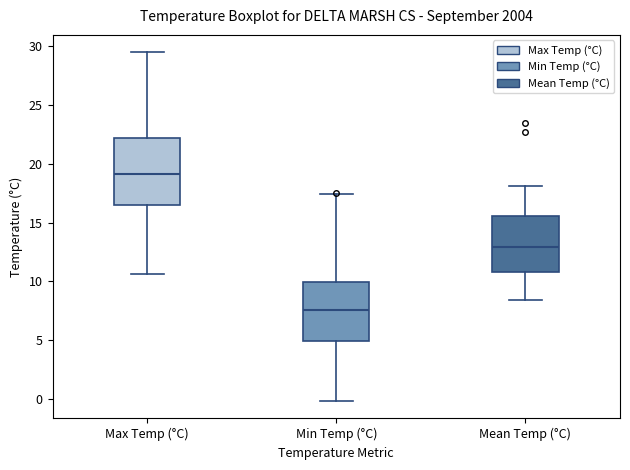

Reading left to right, transcribe this box plot: for each box, give where its median line is, the range the box spans, and where its two whiskers end, as read against the y-axis. The values are not printed on the chart, so give them approximately, as read against the axis.

Max Temp (°C): median 19.0, box 16.5 to 22.0, whiskers 10.5 to 29.5
Min Temp (°C): median 7.5, box 5.0 to 10.0, whiskers 0.0 to 17.5
Mean Temp (°C): median 13.0, box 11.0 to 15.5, whiskers 8.5 to 18.0